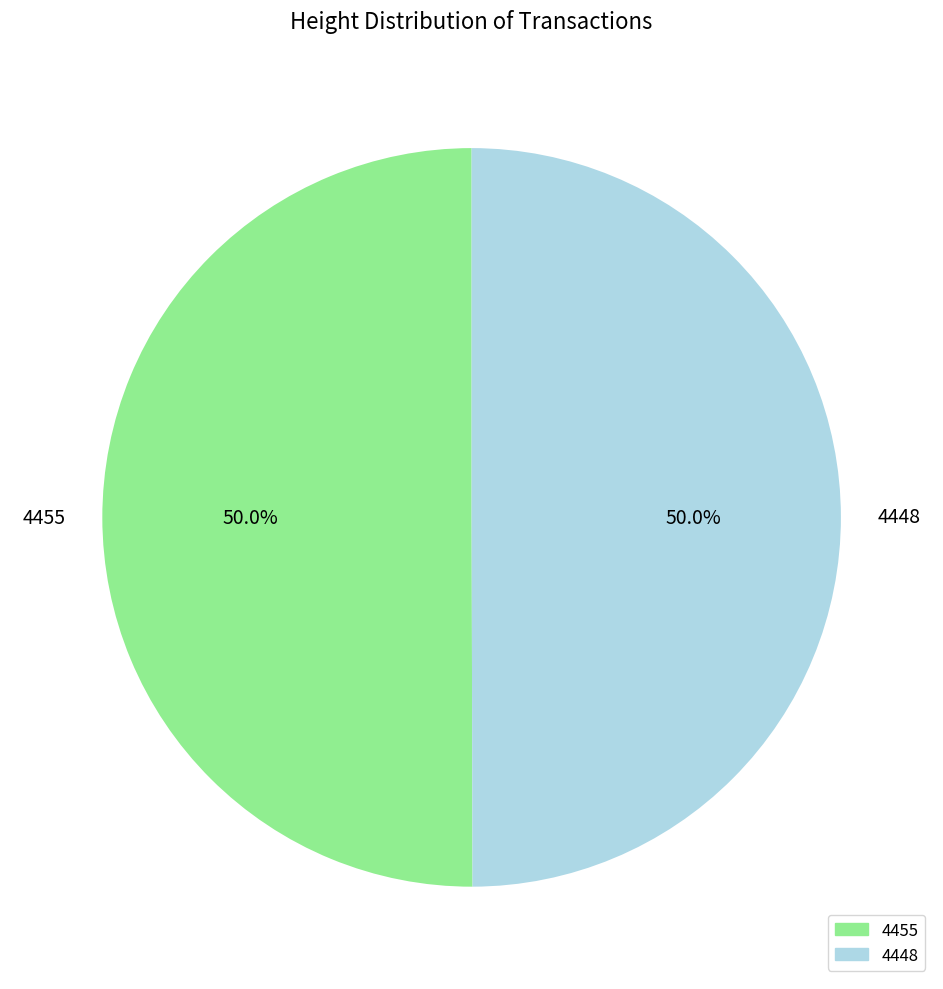

What percentage do 4455 and 4448 together represent?

100.0%